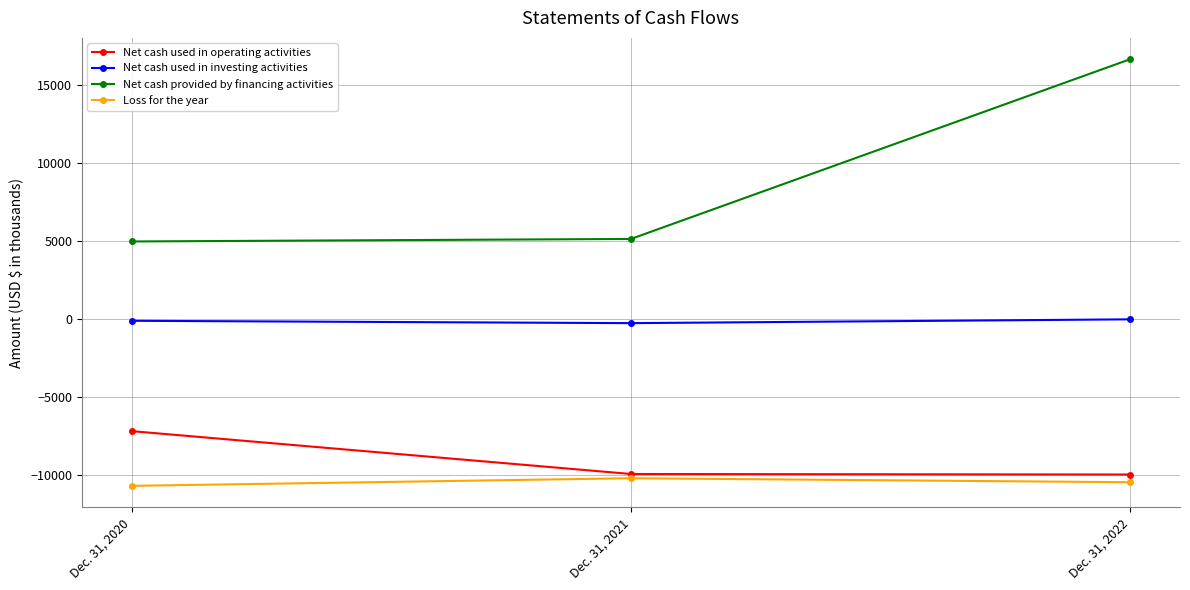

What is the total value across all series at Dec. 31, 2020?

-13064